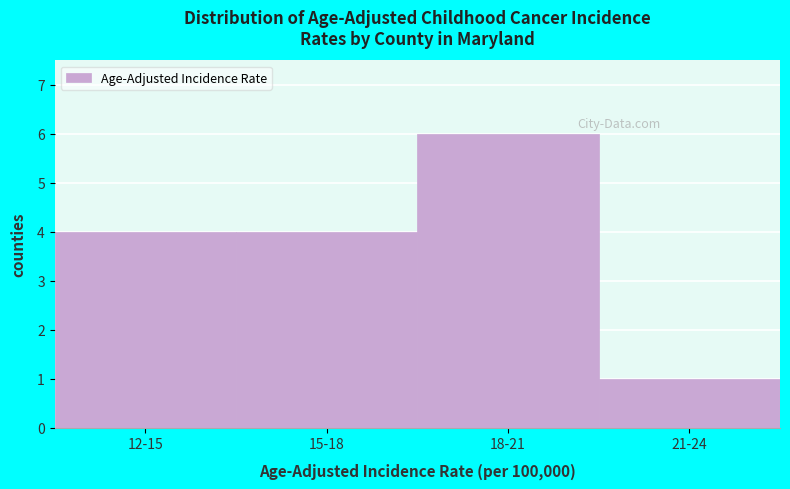

Reading right to left, what are all the values shown in this chart?

21-24=1	18-21=6	15-18=4	12-15=4